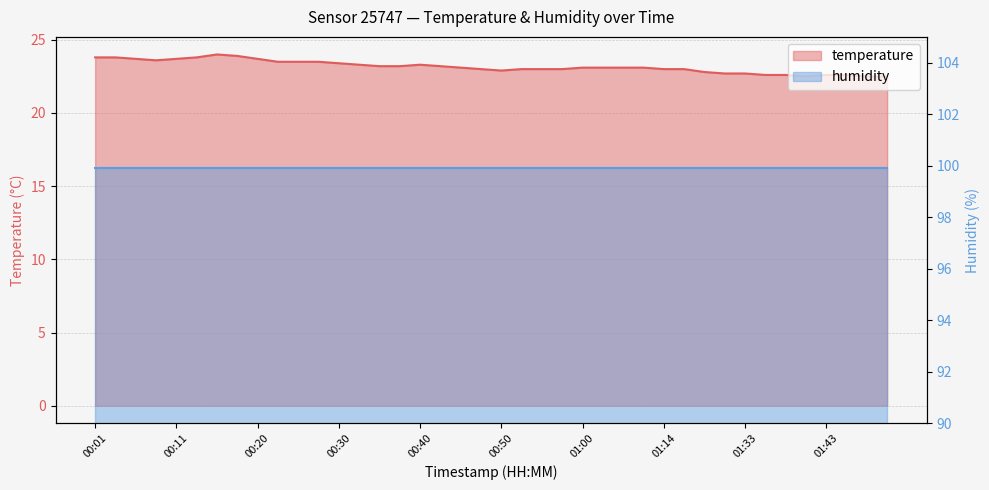

What is the value of the 24th point from the left?

23.0